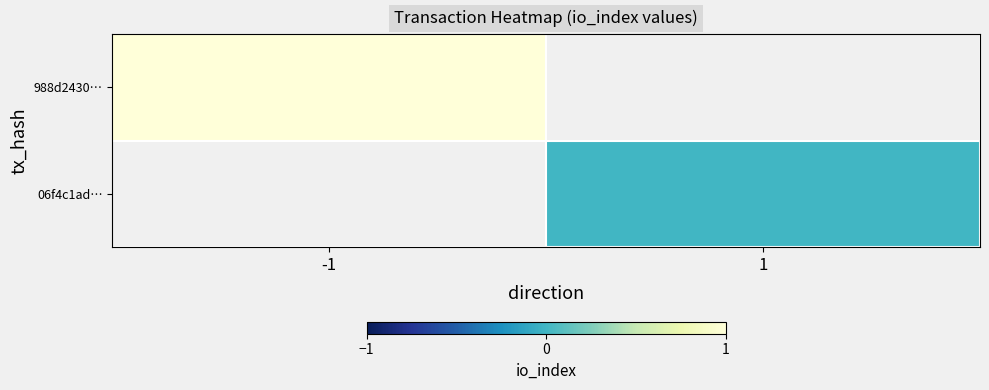

List the series in order of their peak value, highest first.

988d2430…, 06f4c1ad…